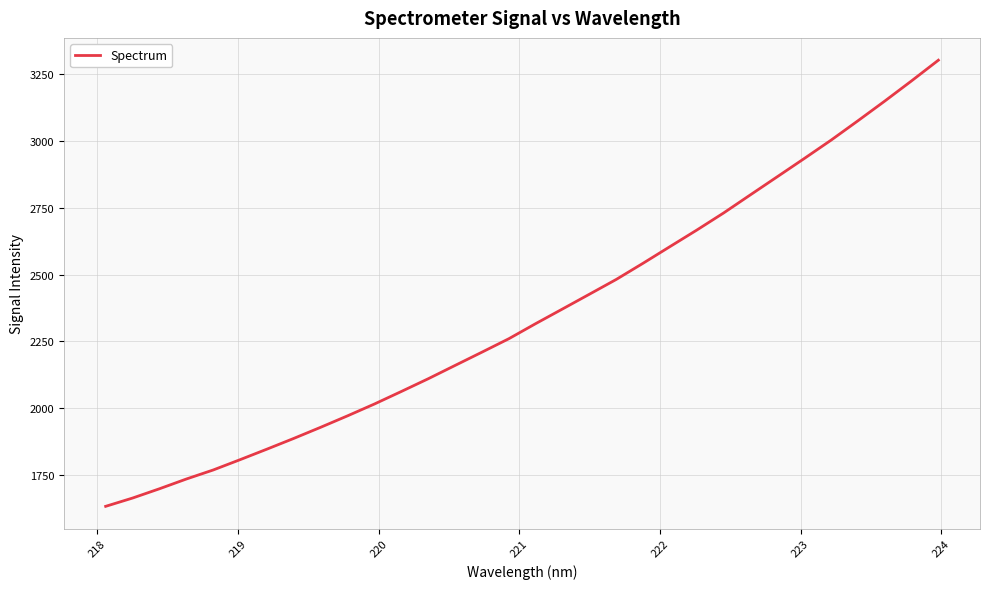

What is the maximum value shown in the chart?

3303.0